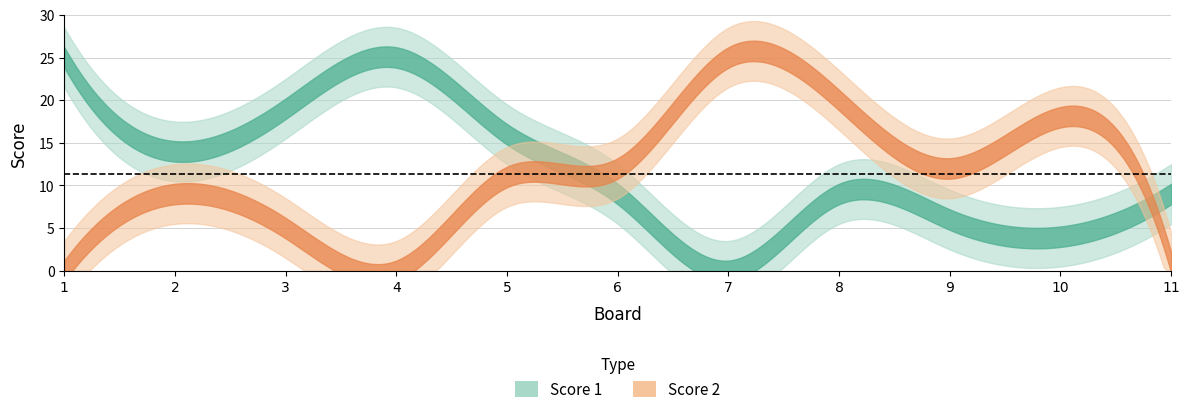

What are all the series names shown in the legend?

Score 1, Score 2